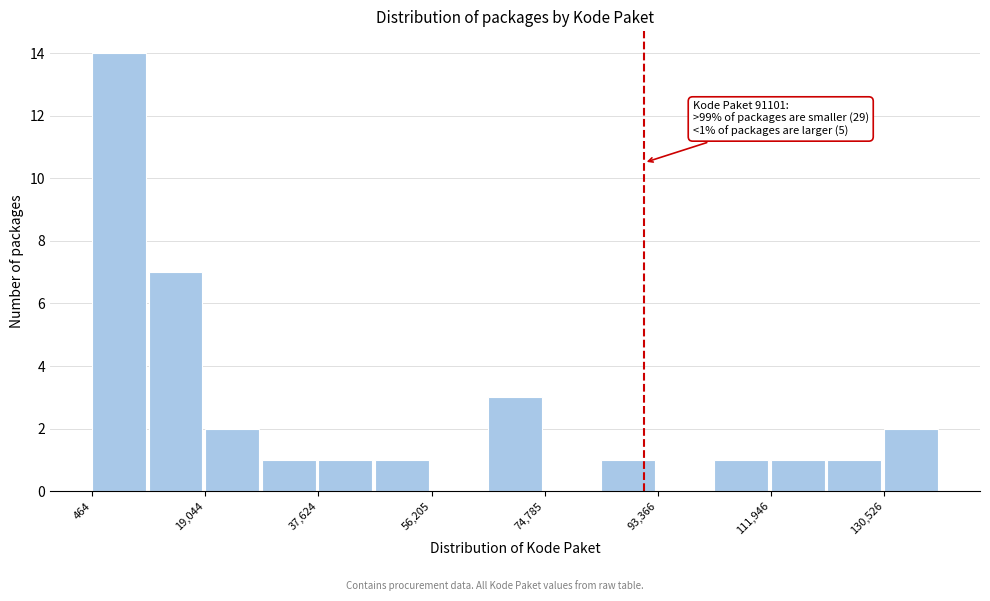

Which range on the x-axis has the tallest bar?

0 to 10000